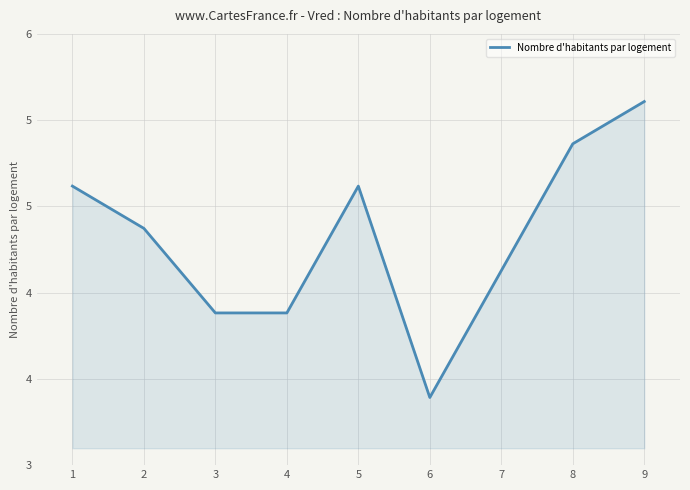

Is this an area chart (filled region under the line)?

Yes